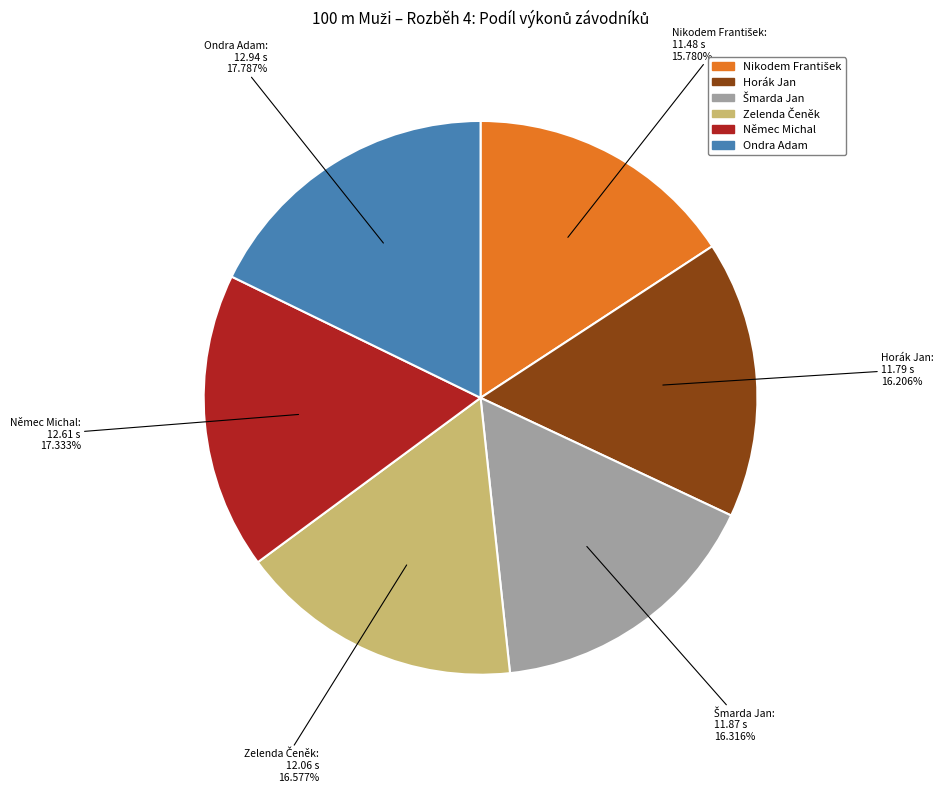

Count the number of slices in the pie.

6